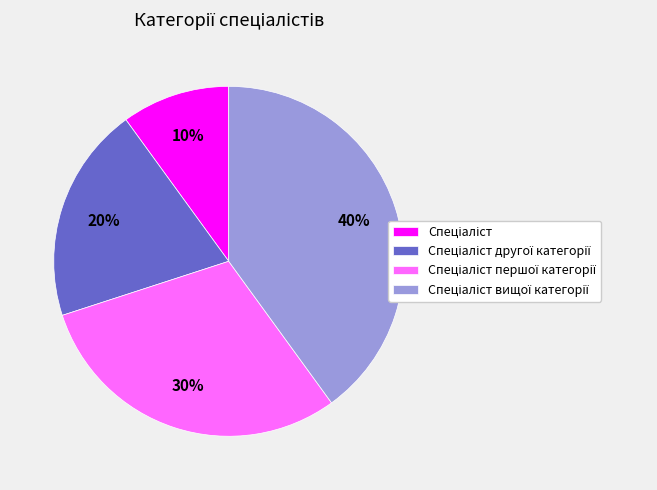

To the nearest percent, what is the average slice percentage?

25%